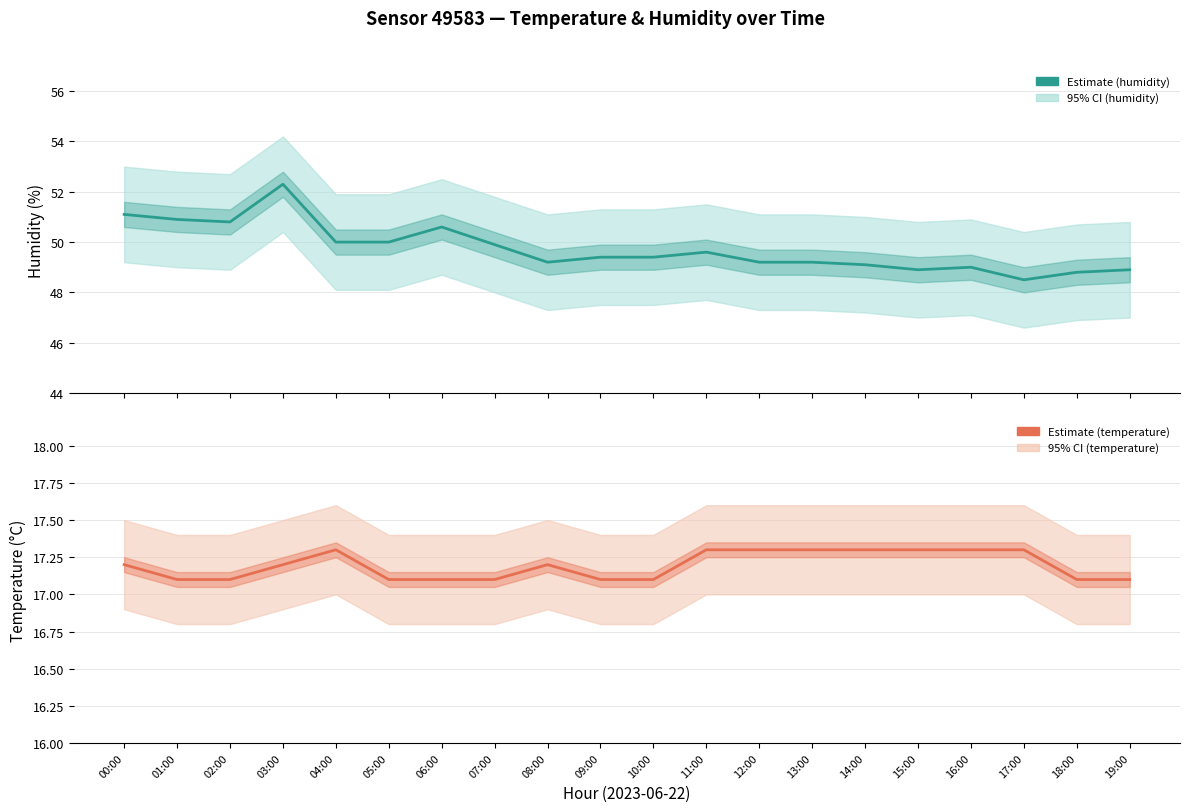

True or false: humidity and temperature intersect in this chart.

False